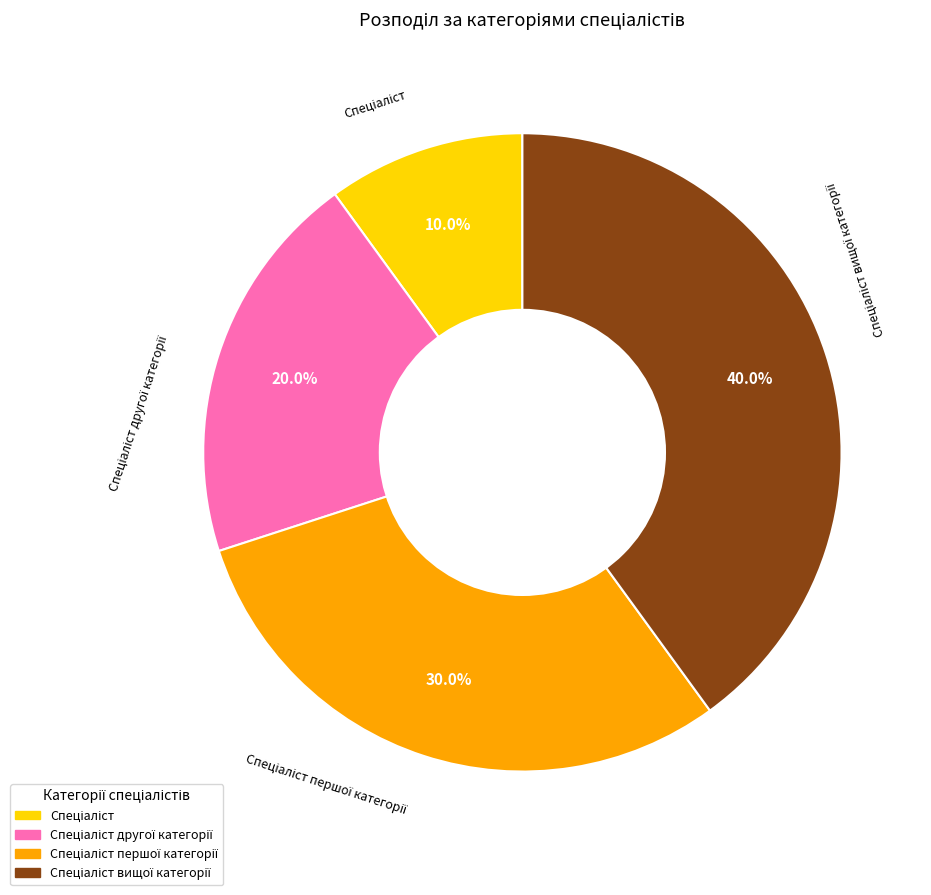

Is there a majority slice in this chart?

No